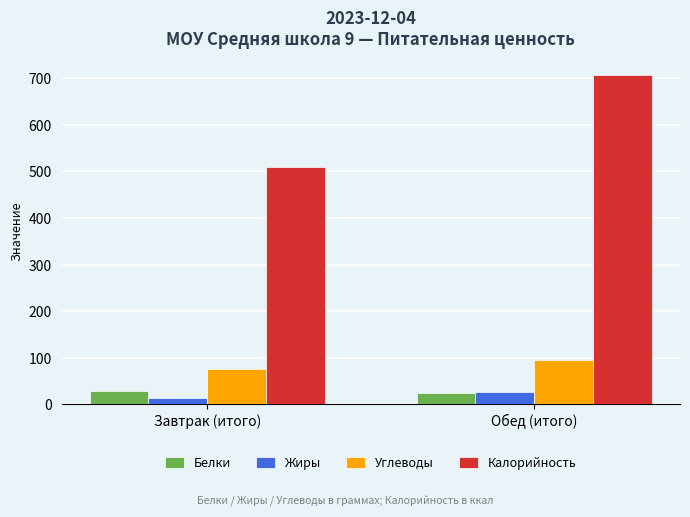

Is the value of Белки at Обед (итого) greater than the value of Калорийность at Завтрак (итого)?

No